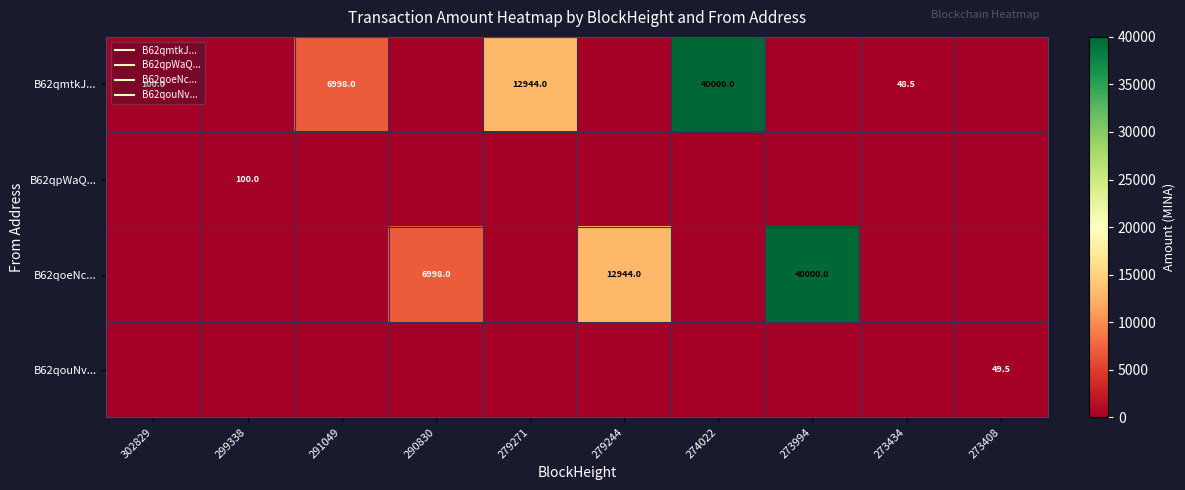

What is the spread (max minus min) of values at 299338?

100.0